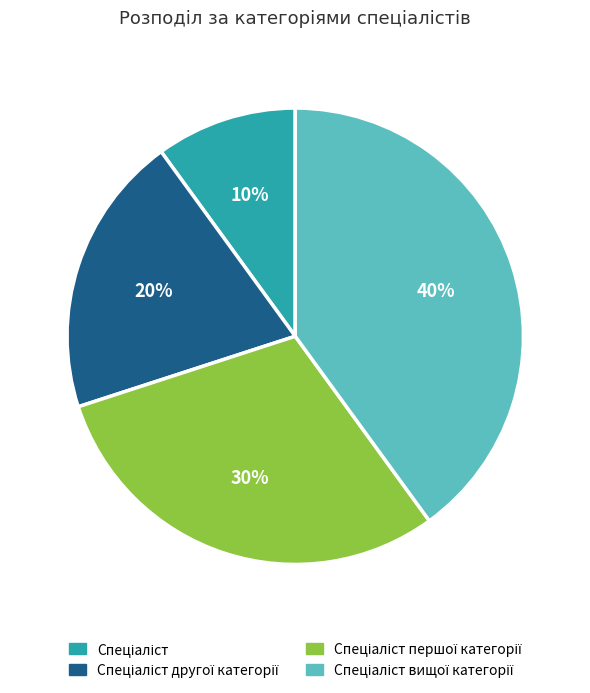

Is there a majority slice in this chart?

No